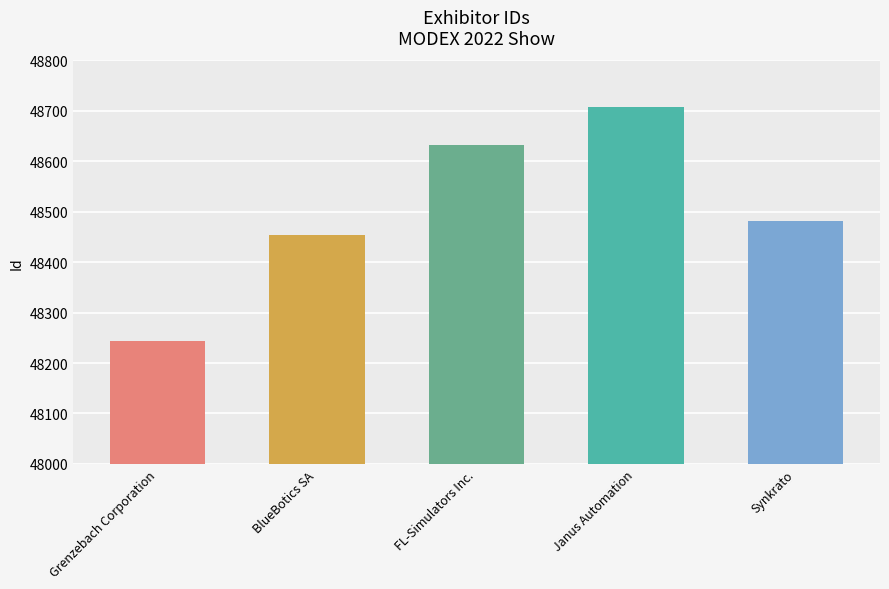

List the labels in order of value, smallest first.

Grenzebach Corporation, BlueBotics SA, Synkrato, FL-Simulators Inc., Janus Automation